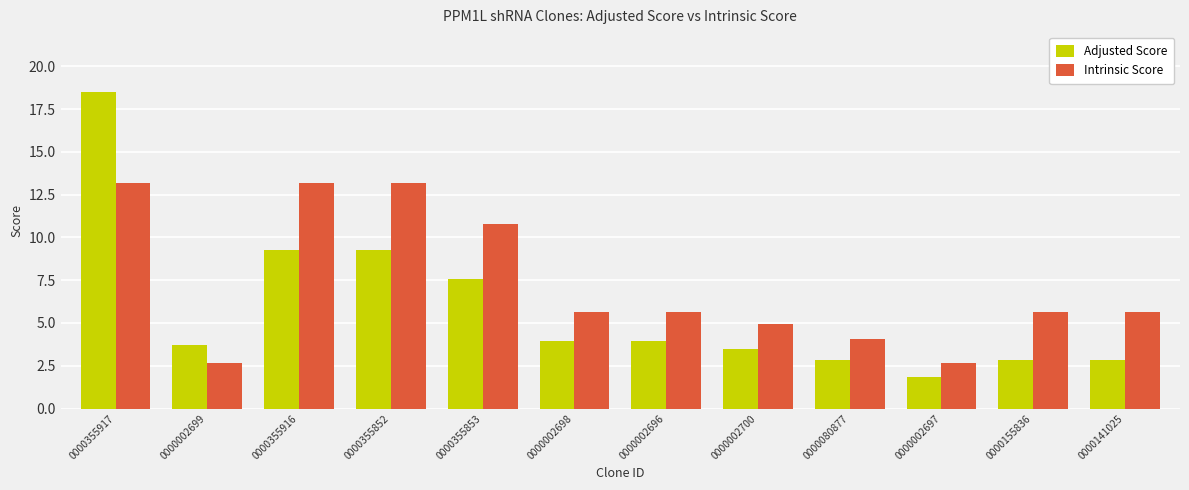

What position from the right is 0000355916?

10